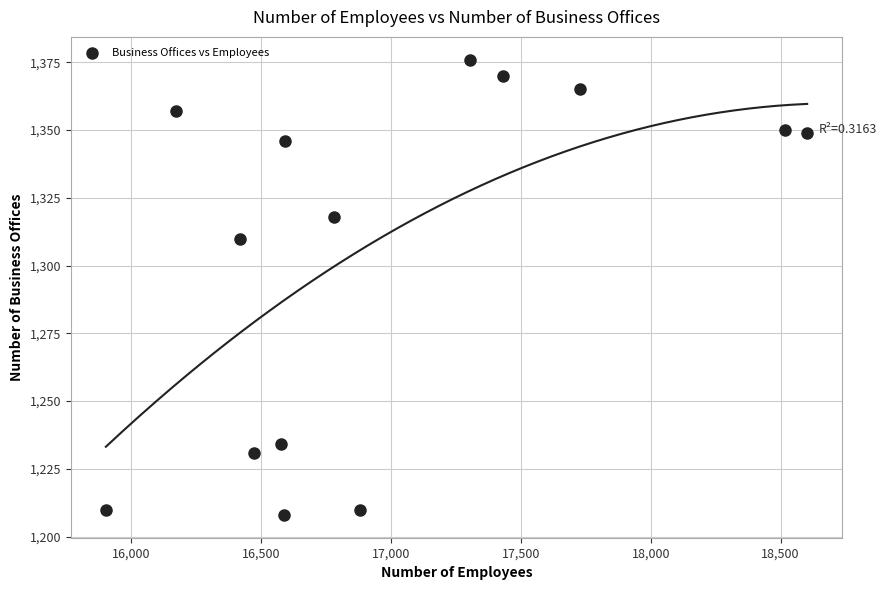

What is the range of X values (max minus min)?

2699